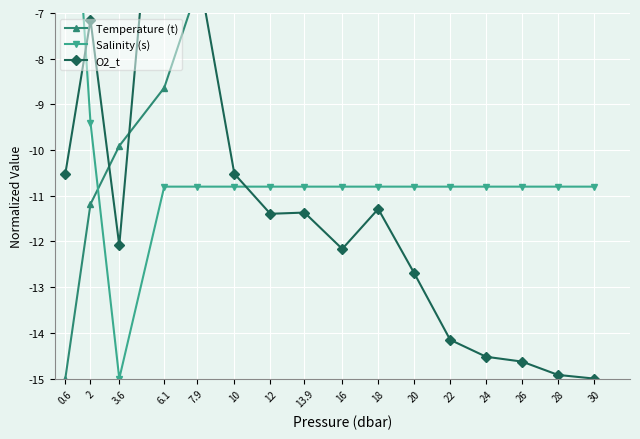

Which series has the widest spread of values?

Temperature (t)